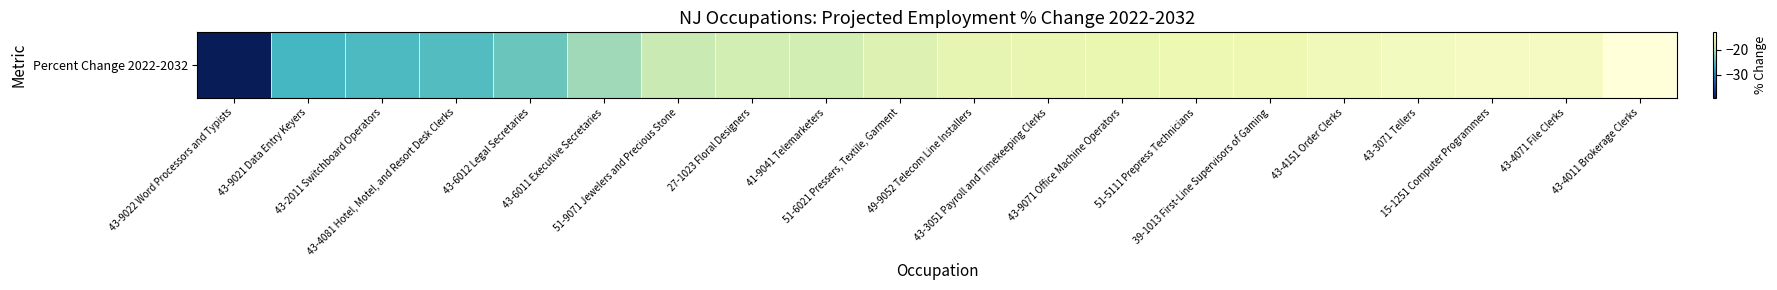

The value at 41-9041 Telemarketers is -30.5. True or false?

False